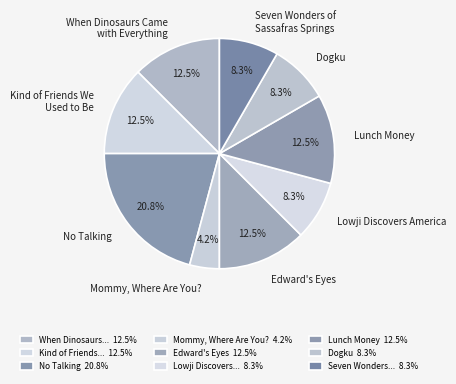

Do Seven Wonders of Sassafras Springs and When Dinosaurs Came with Everything together represent more than half of the pie?

No